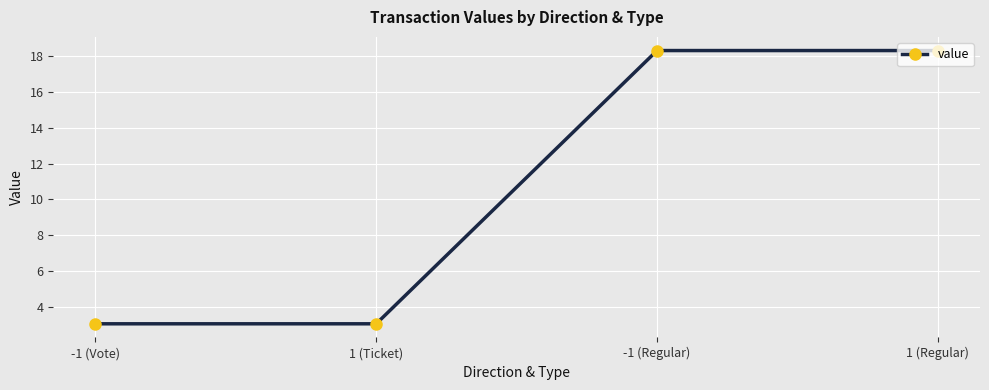

What position from the left is -1 (Vote)?

1